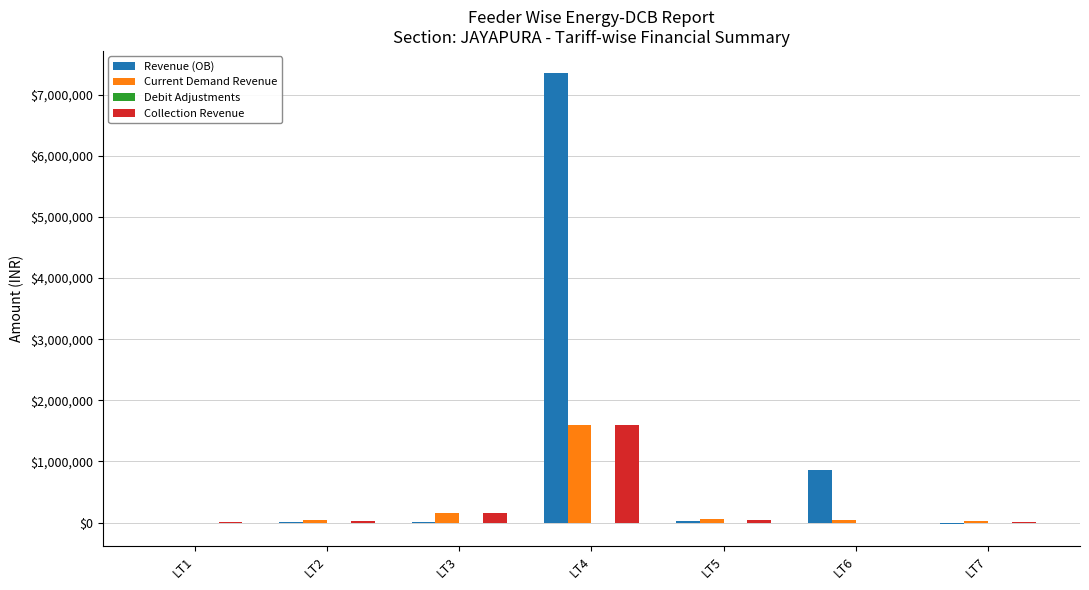

What value does the Collection Revenue series have at LT5?

50377.5